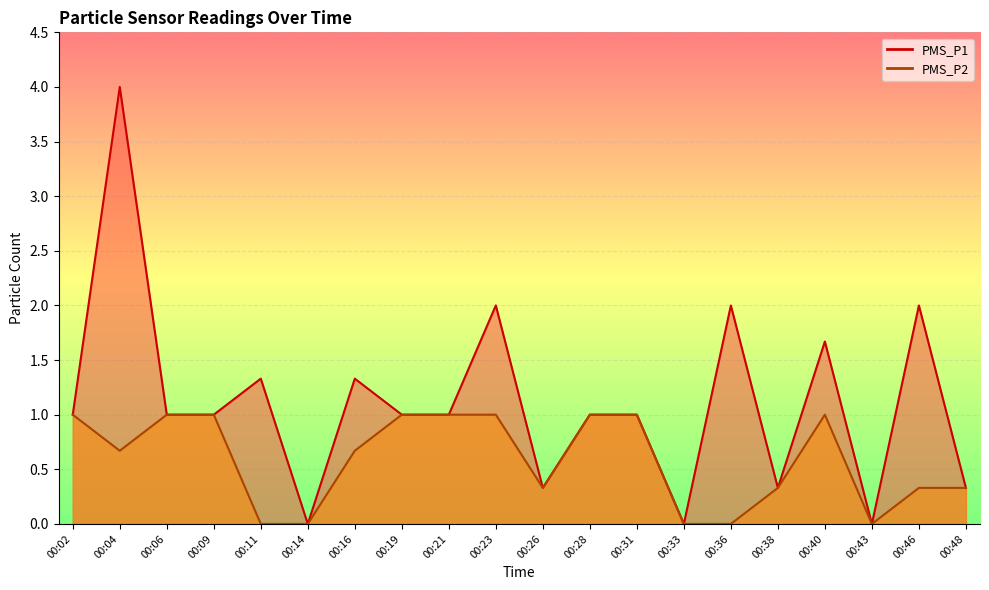

What is the sum of the PMS_P2 values at 00:06 and 00:16?

1.7